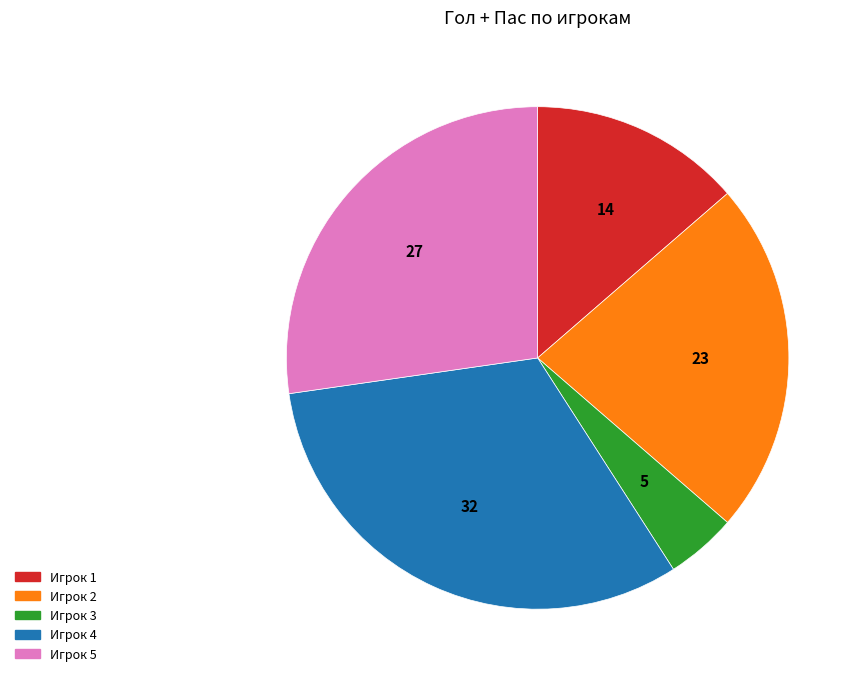

Rank the categories by value from lowest to highest.

Игрок 3, Игрок 1, Игрок 2, Игрок 5, Игрок 4